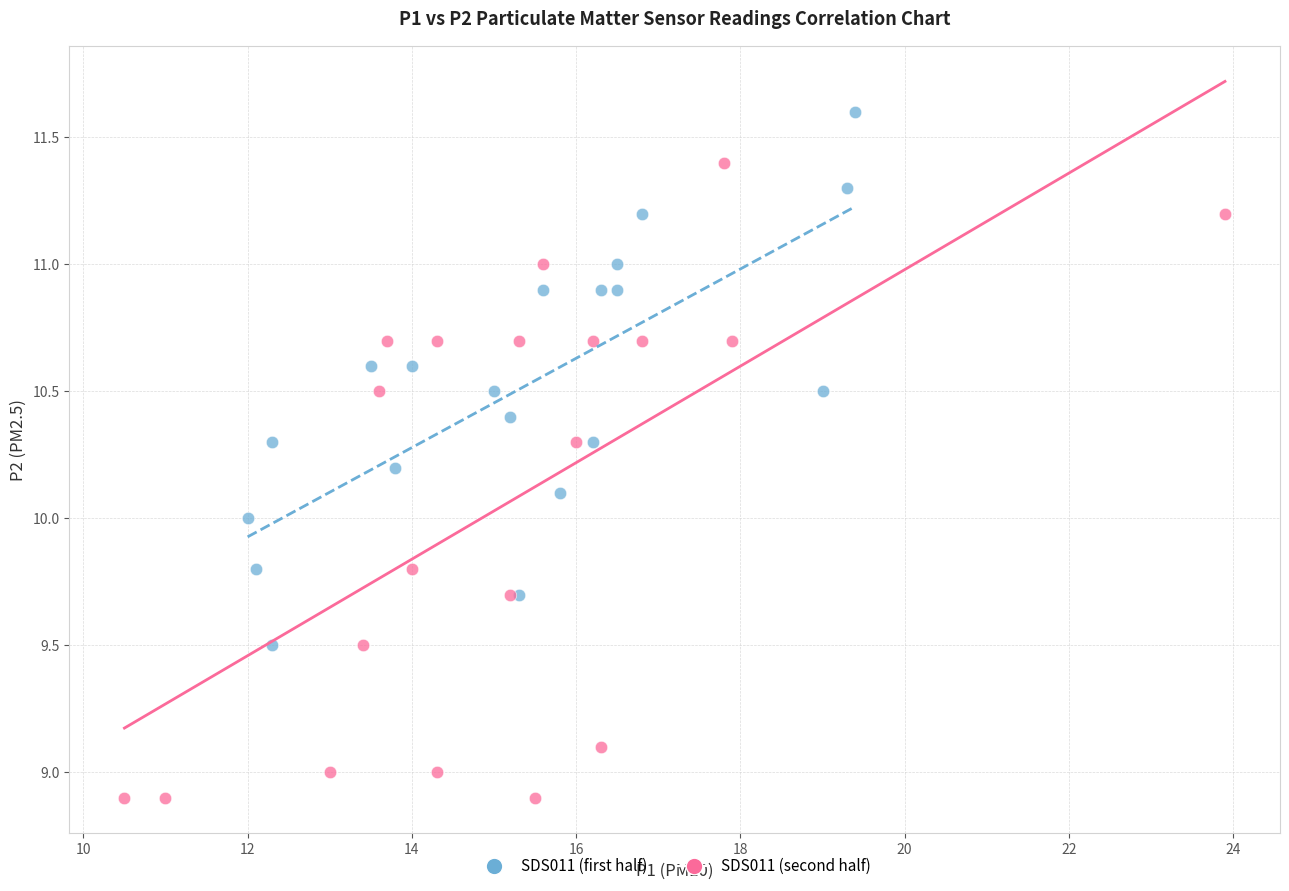

Which series reaches the maximum Y coordinate?

SDS011 (first half)